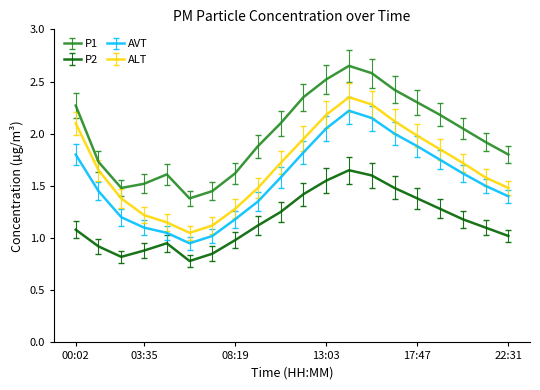

Which series has the widest spread of values?

ALT